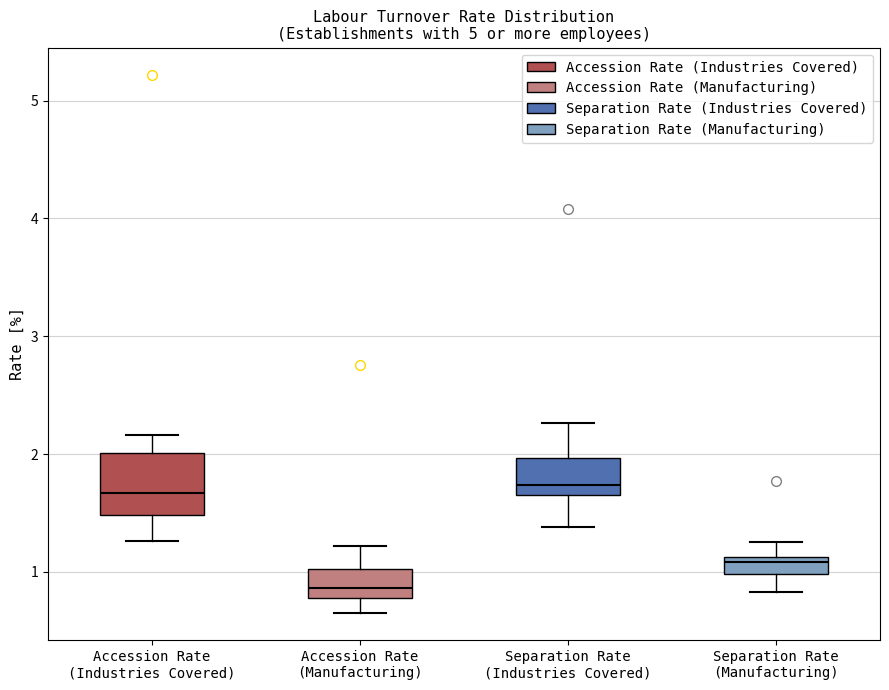

Where is the lower edge of the box for Accession Rate (Manufacturing) on the y-axis? The values are not printed on the chart, so give them approximately, as read against the axis.

0.8